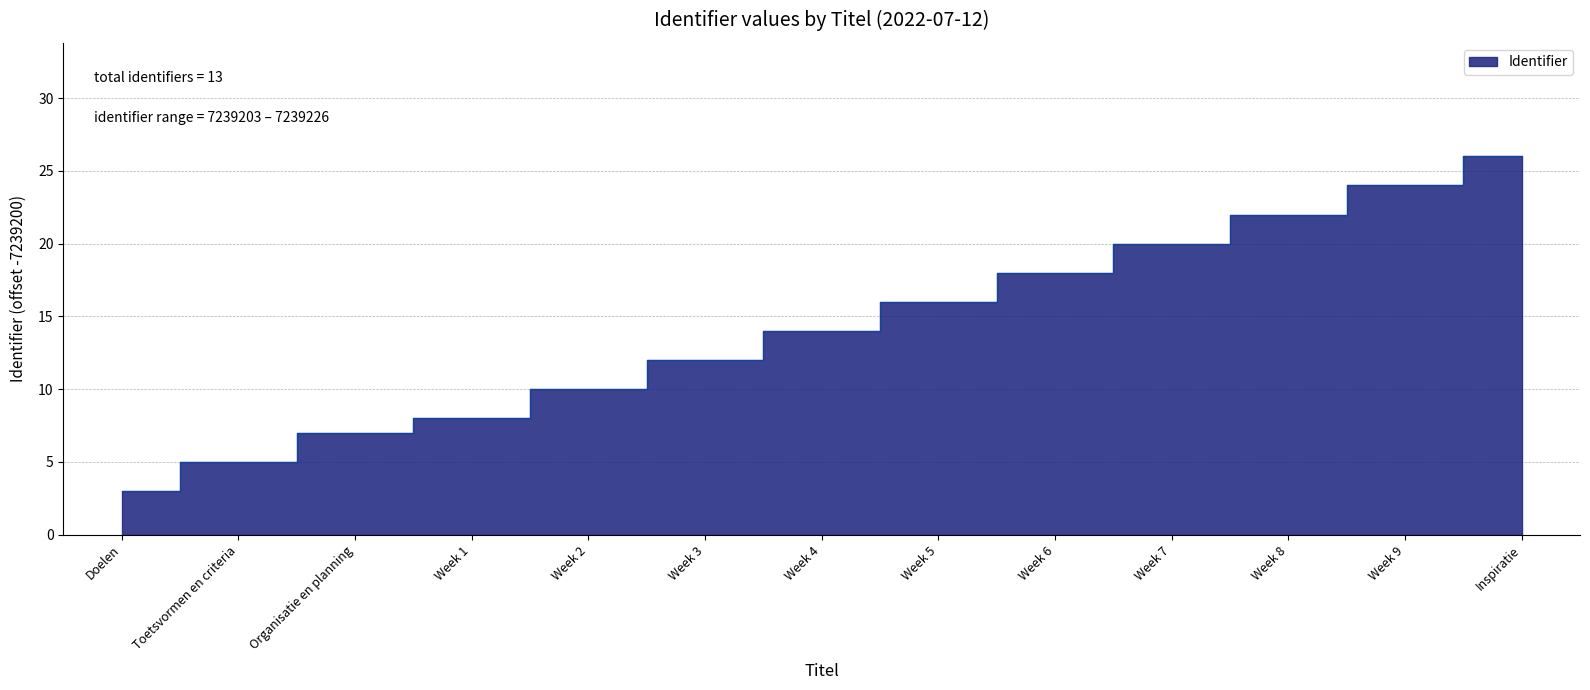

What is the smallest value displayed?

3